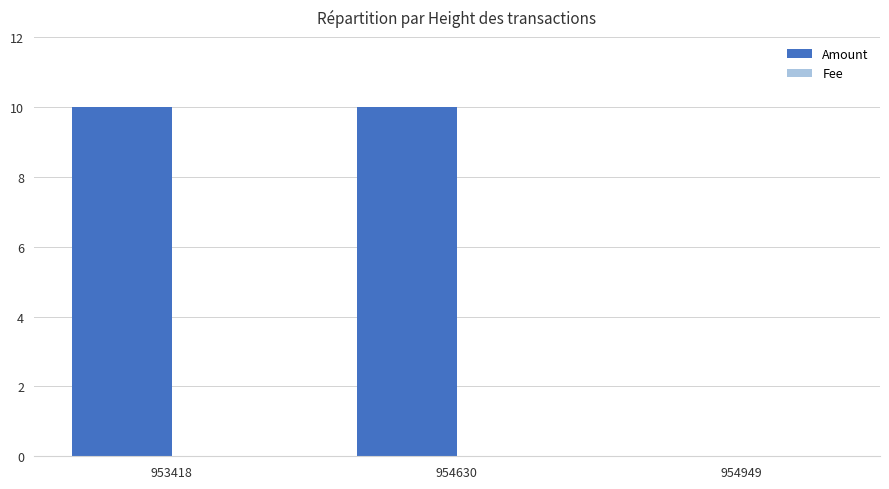

True or false: Amount has a value of 10.0 at 954630.

True